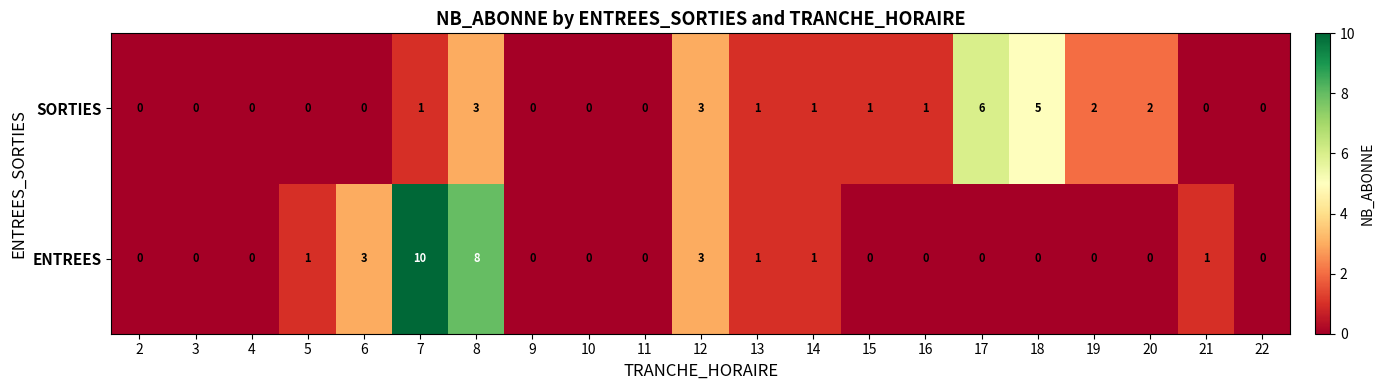

How many values in ENTREES are above zero?

8